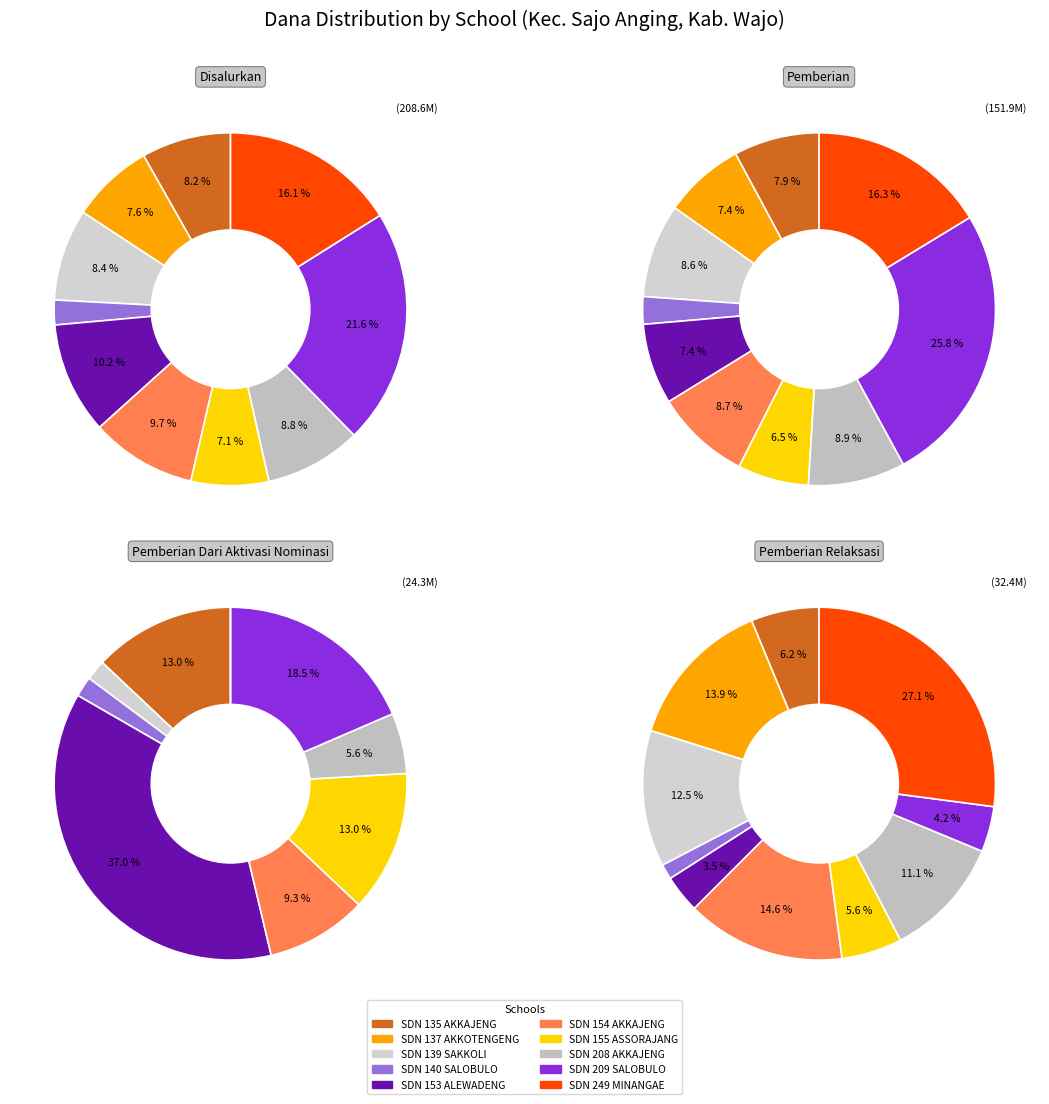

Count the number of slices in the pie.

10